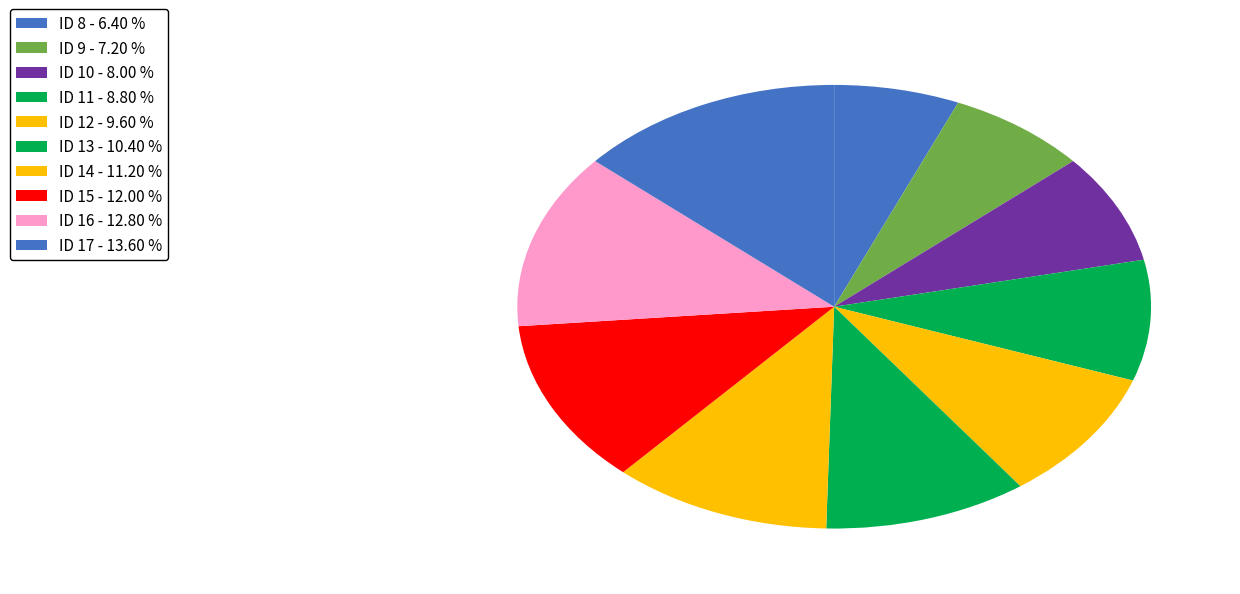

Which category has the biggest portion of the pie?

ID 17